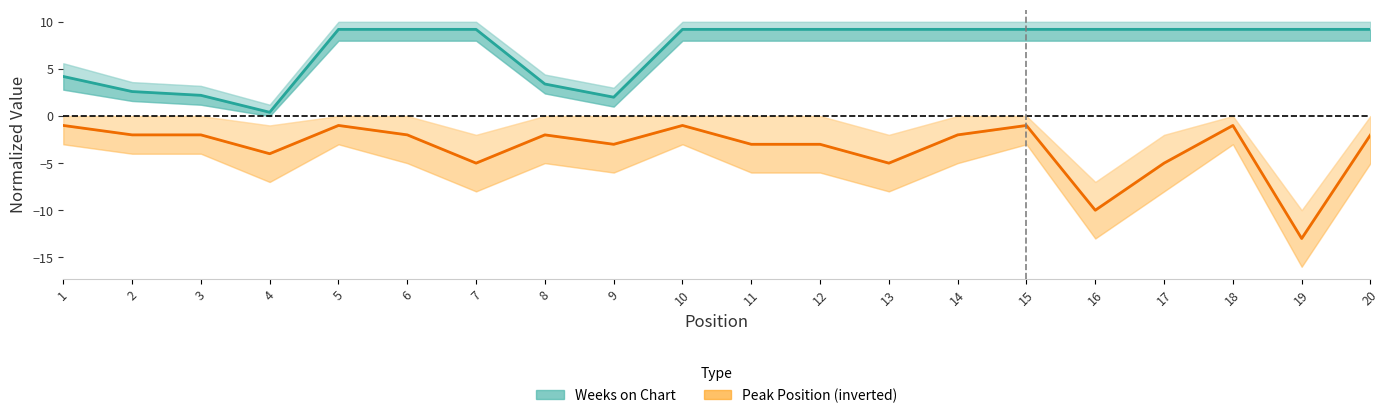

What is the spread (max minus min) of values at 9?

5.0